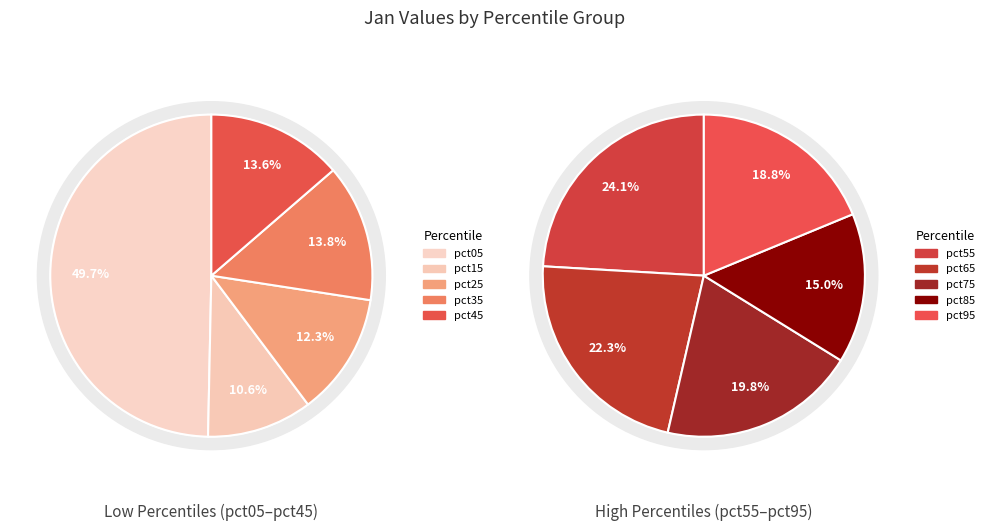

What is the change in value from pct05 to pct55?

-1.4